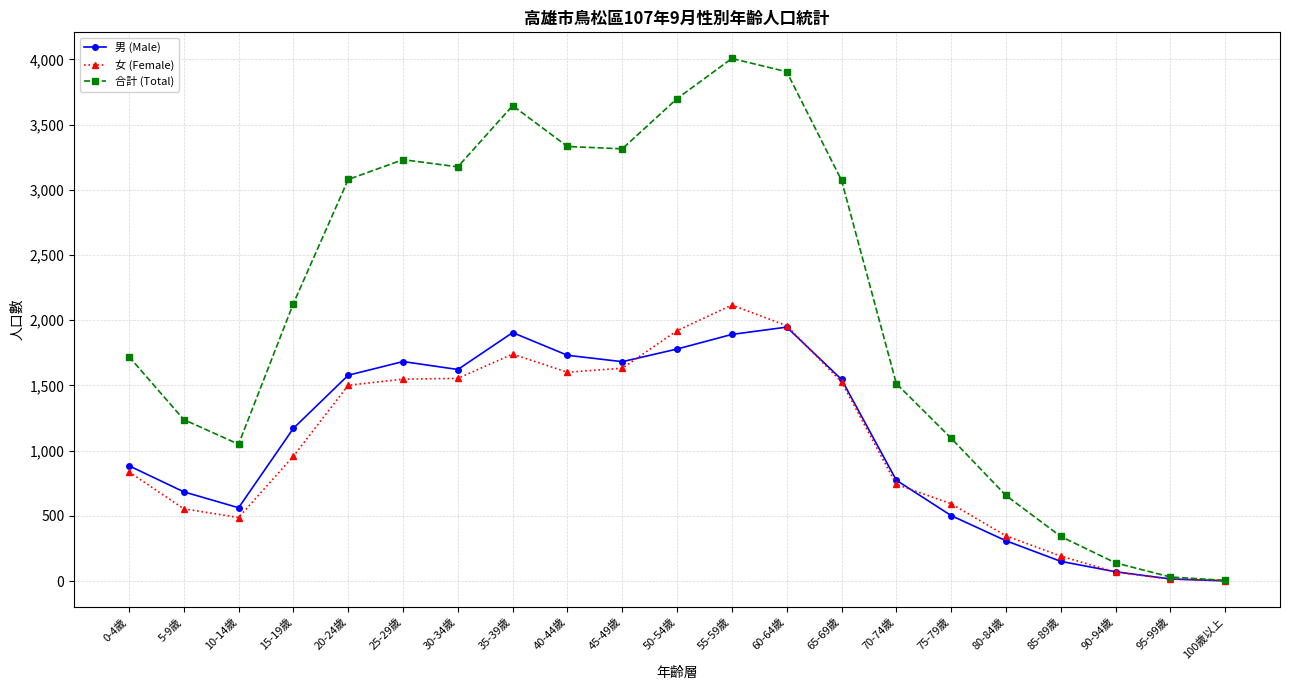

True or false: 女 (Female) has a value of 1501 at 20-24歲.

True